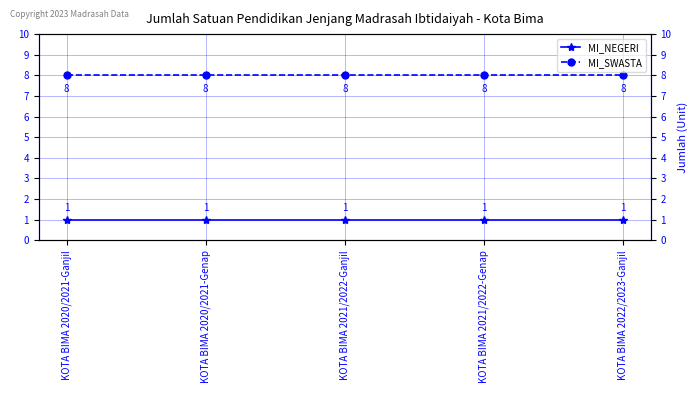

Is the value of MI_NEGERI at KOTA BIMA 2021/2022-Ganjil greater than the value of MI_SWASTA at KOTA BIMA 2021/2022-Genap?

No